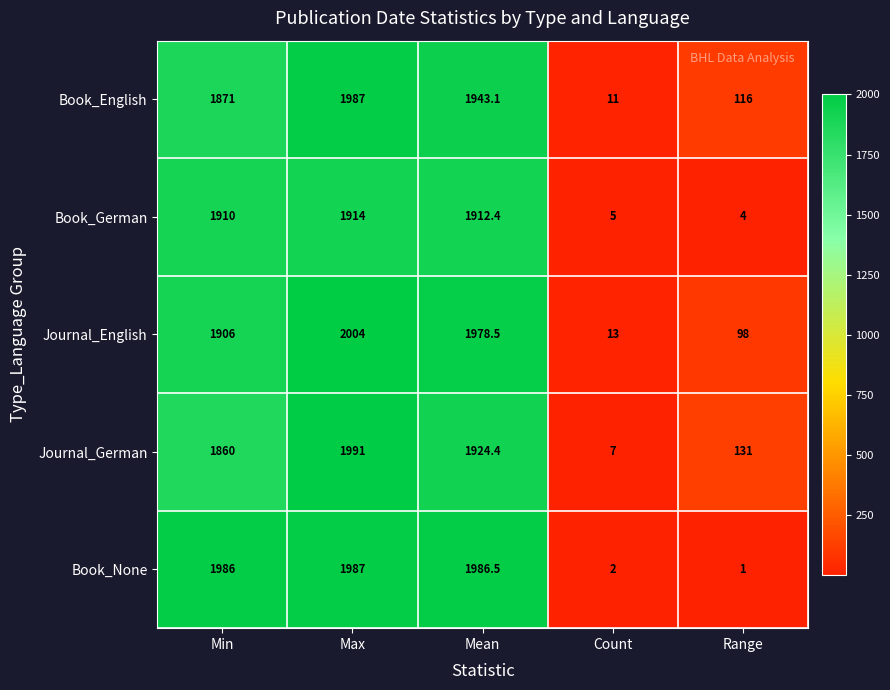

At how many categories does at least one series exceed 896?

3